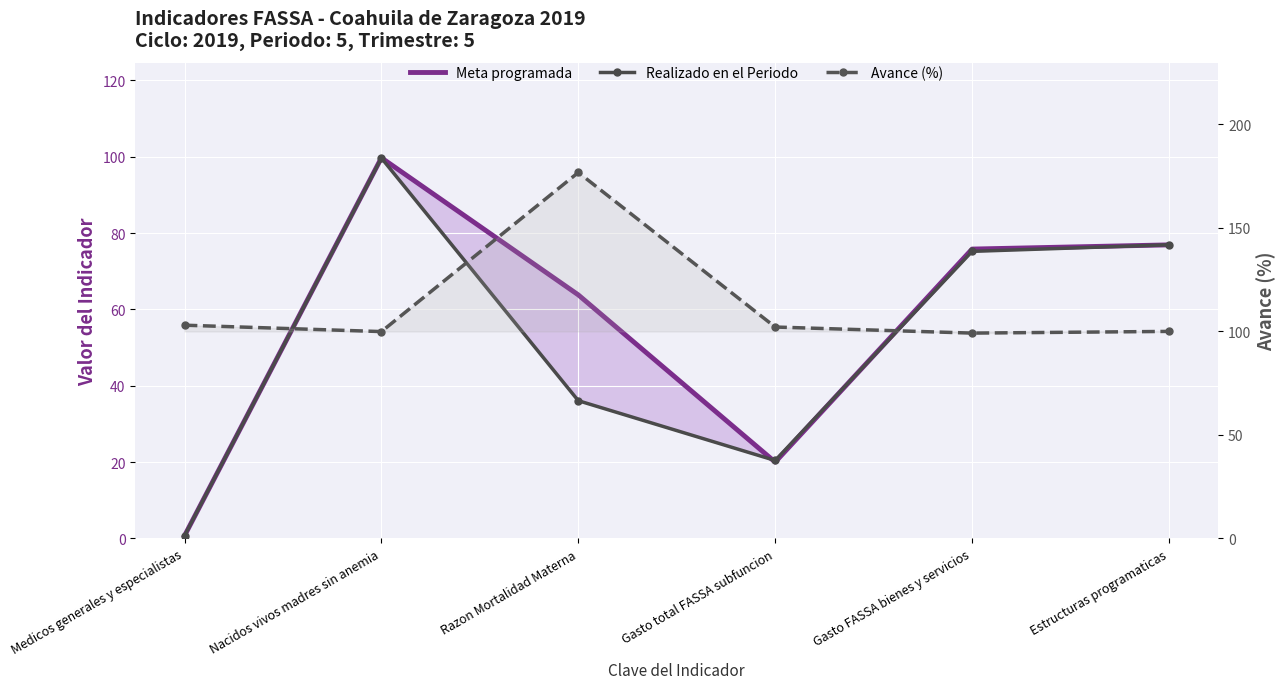

What is the total value across all series at Gasto FASSA bienes y servicios?

250.2